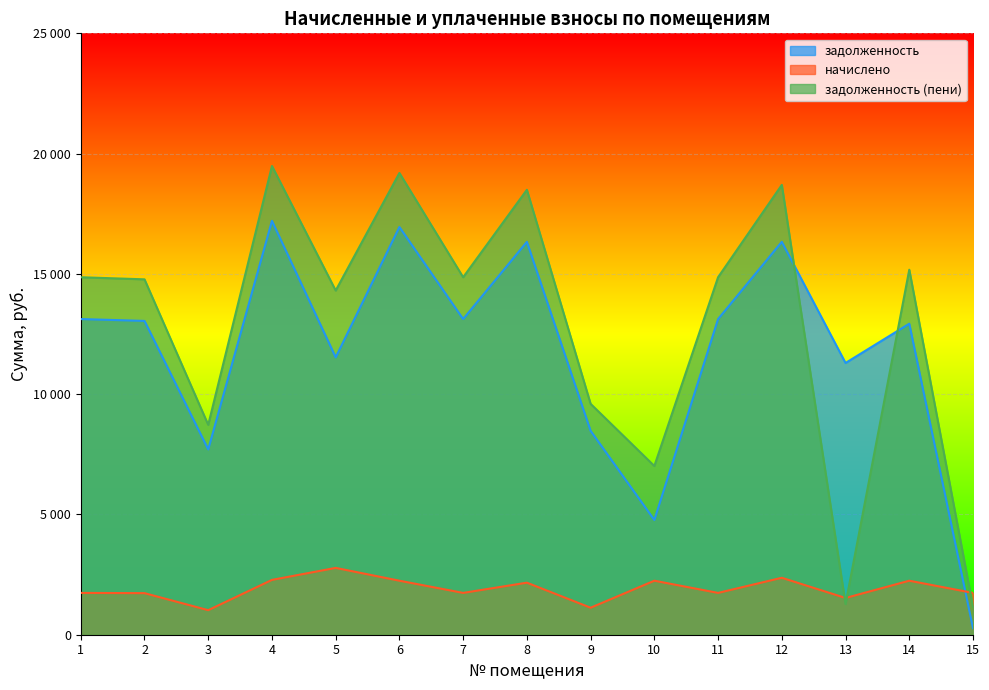

What is the sum of the начислено values at 11 and 15?

3476.9